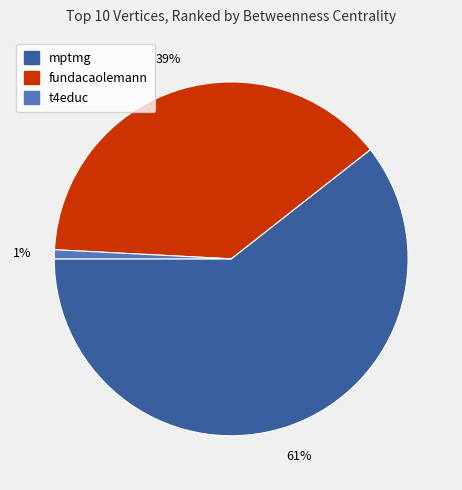

Count the number of slices in the pie.

3